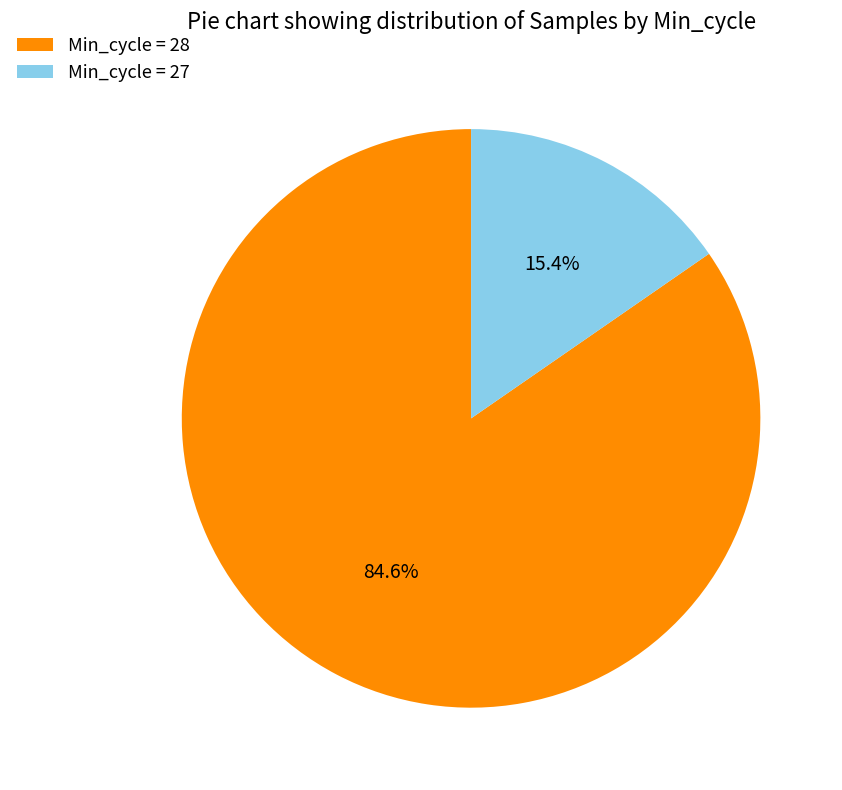

Which has a higher value, Min_cycle = 28 or Min_cycle = 27?

Min_cycle = 28